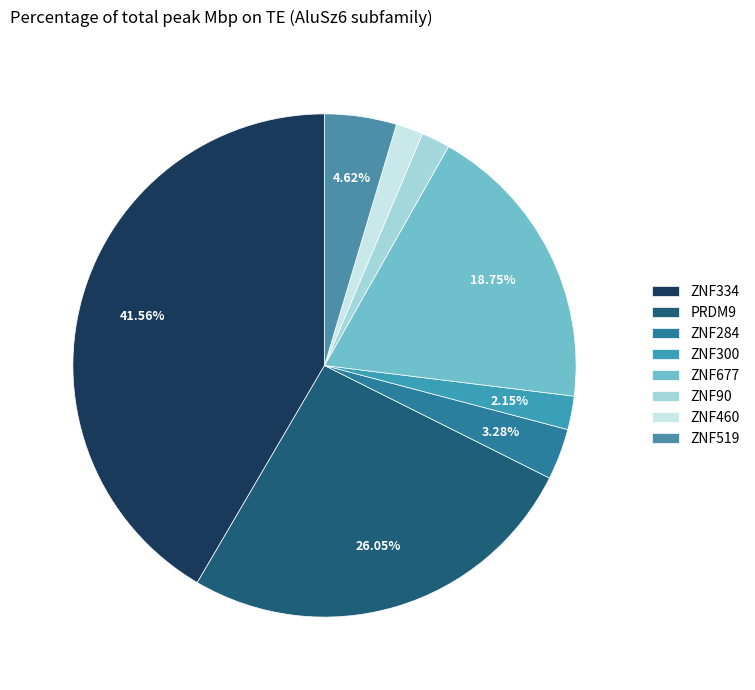

Is there any slice that represents more than half of the pie?

No